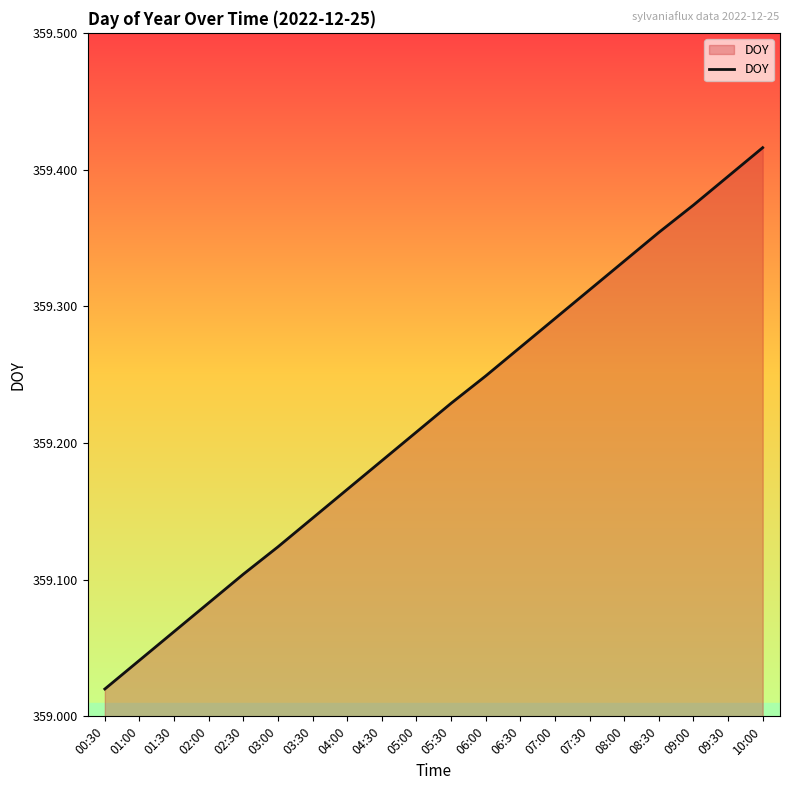

What is the difference between the maximum and minimum values?

0.4